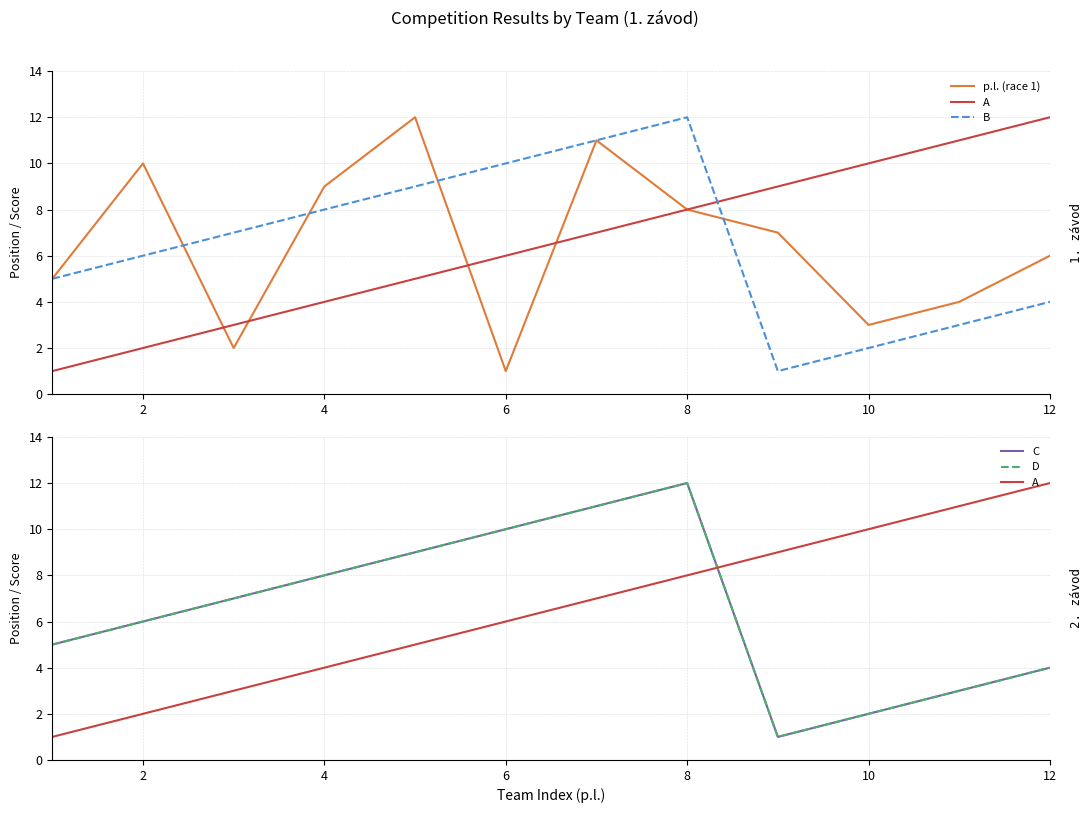

How many distinct data groups are displayed?

5